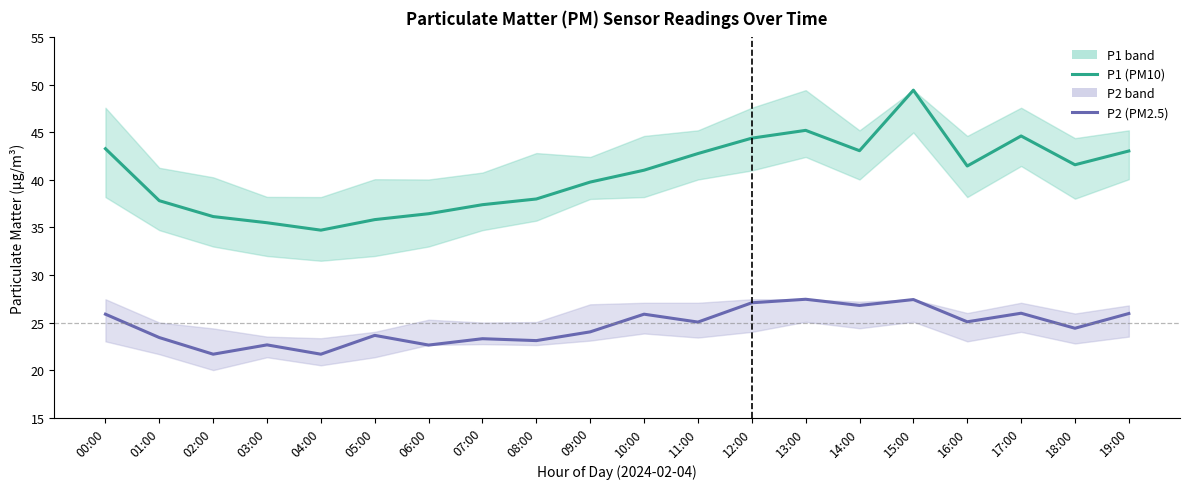

What is the sum of the P2 (PM2.5) values at 17:00 and 15:00?

53.4